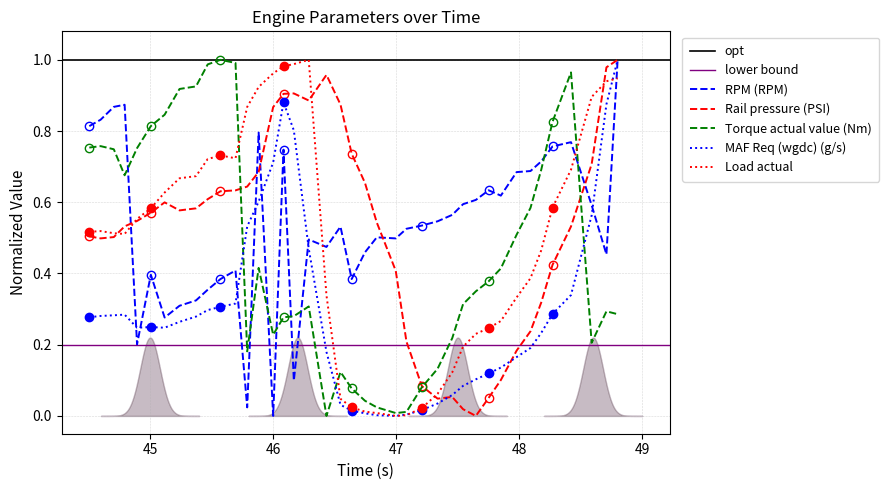

True or false: RPM (RPM) and Load actual intersect in this chart.

True